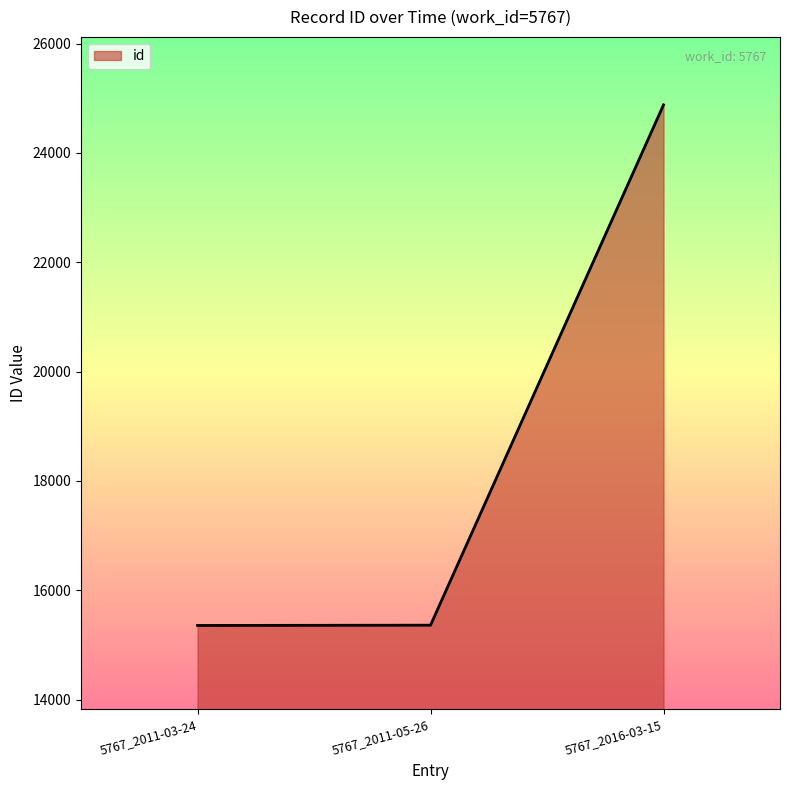

Does the chart display data point markers on the line(s)?

No